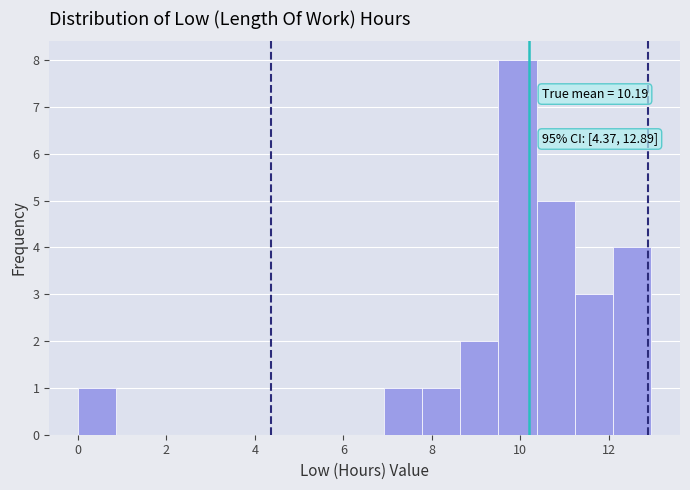

Over which range of the x-axis is the bar tallest?

9.6 to 10.4